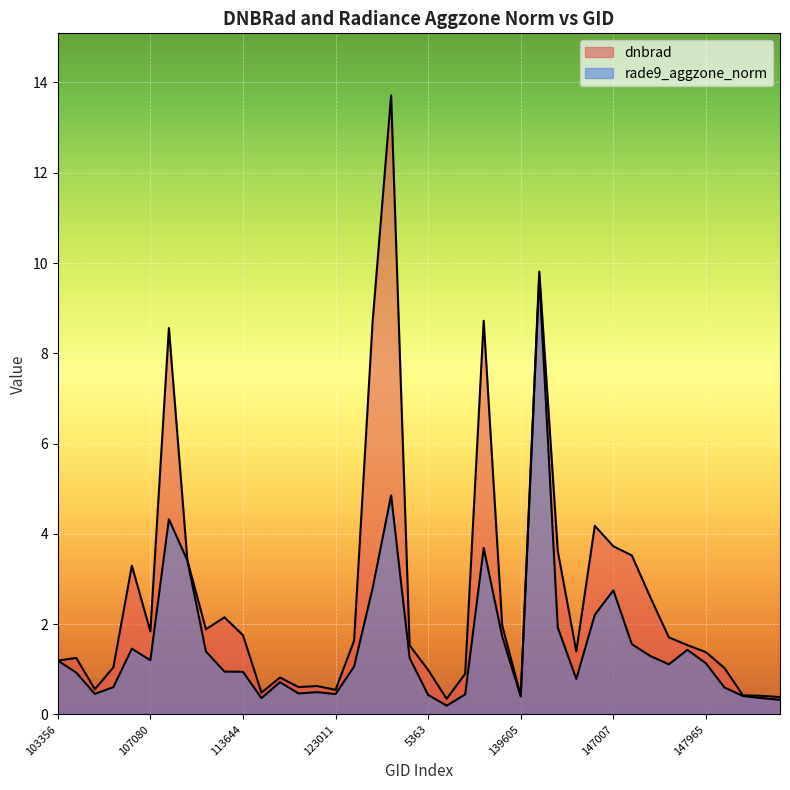

In rade9_aggzone_norm, how many points are higher than both neighbors (excluding endpoints)?

9